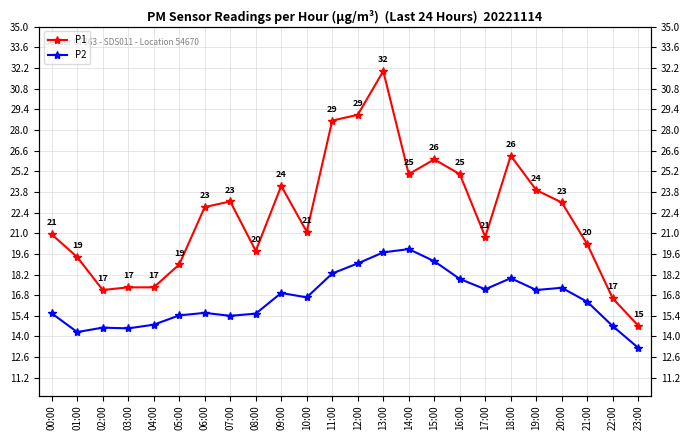

At how many categories does at least one series exceed 19?

18